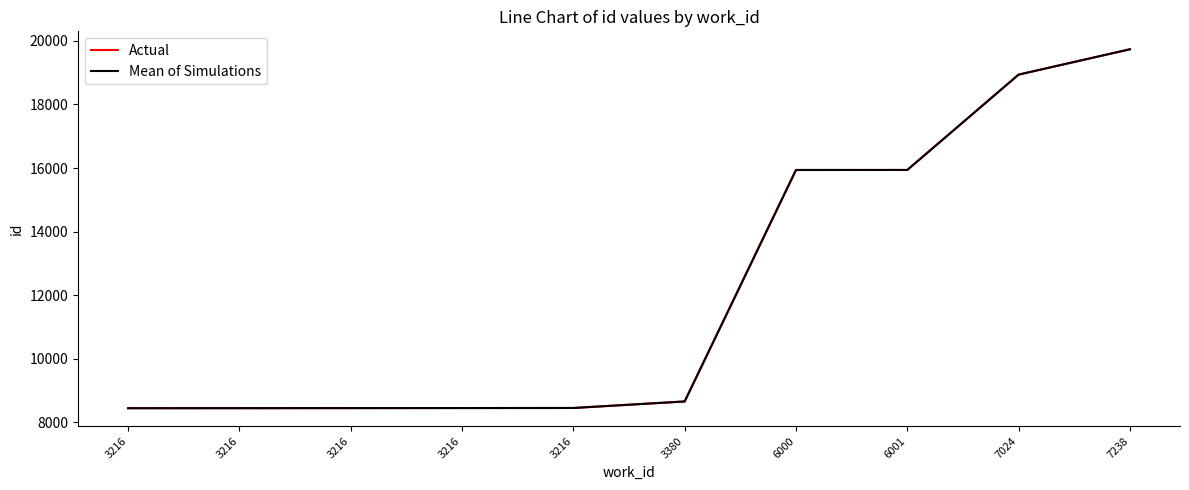

List the series in order of their peak value, highest first.

Actual, Mean of Simulations